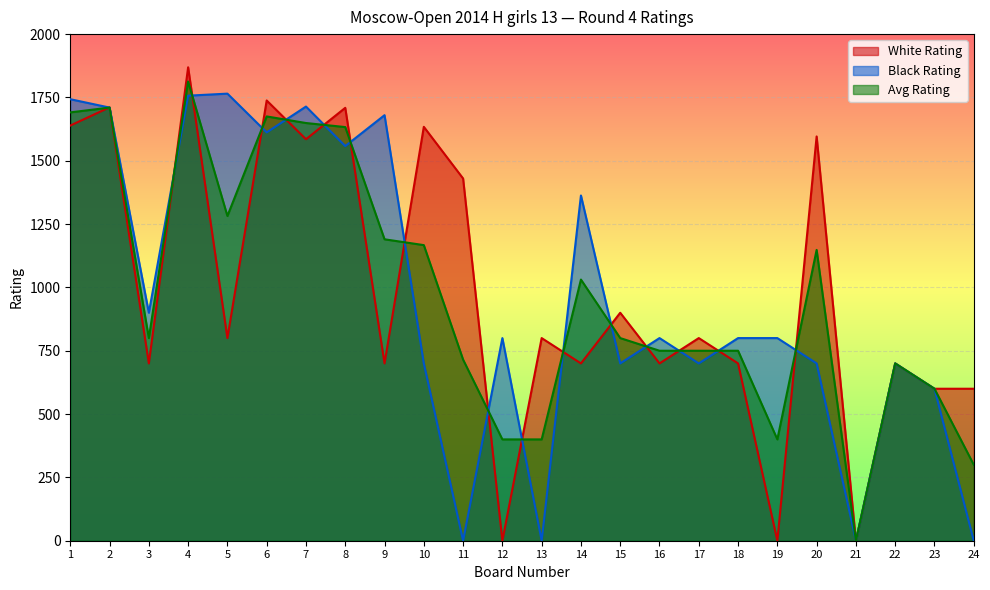

What is the difference between the maximum and minimum values in the Black Rating series?

1765